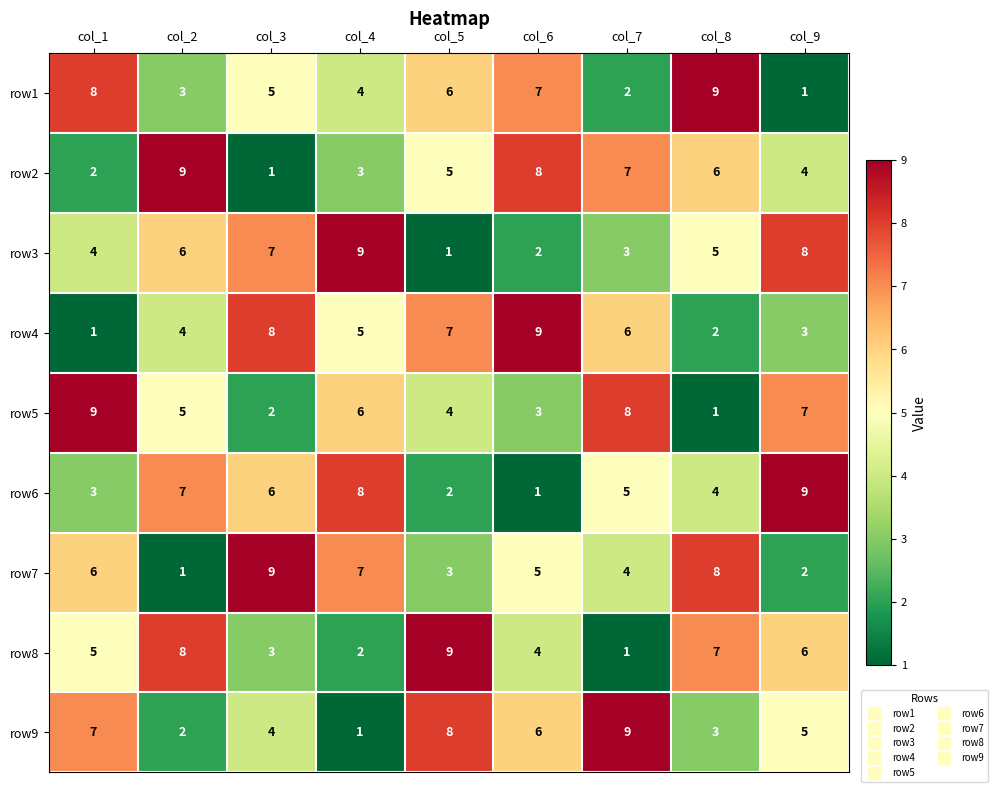

Is it true that row9 equals 1 at col_9?

False